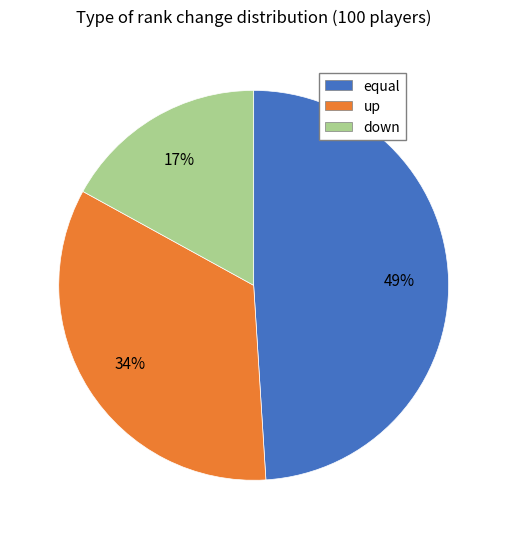

Count the number of slices in the pie.

3